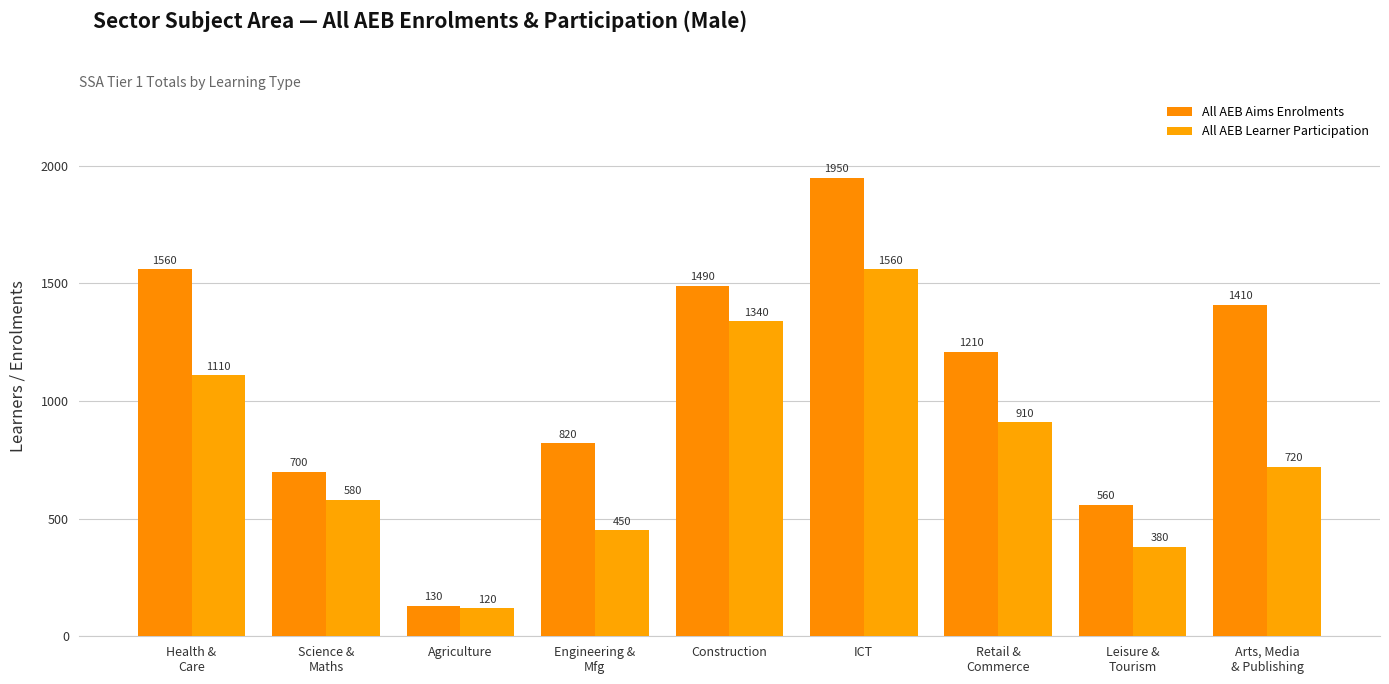

Reading left to right, transcribe all the data shown in this chart.

All AEB Aims Enrolments: 1560	700	130	820	1490	1950	1210	560	1410
All AEB Learner Participation: 1110	580	120	450	1340	1560	910	380	720